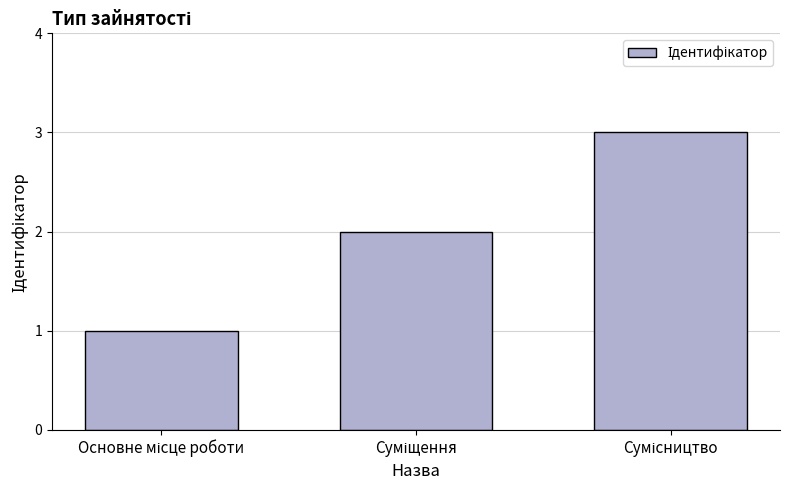

How many data points are less than 2?

1